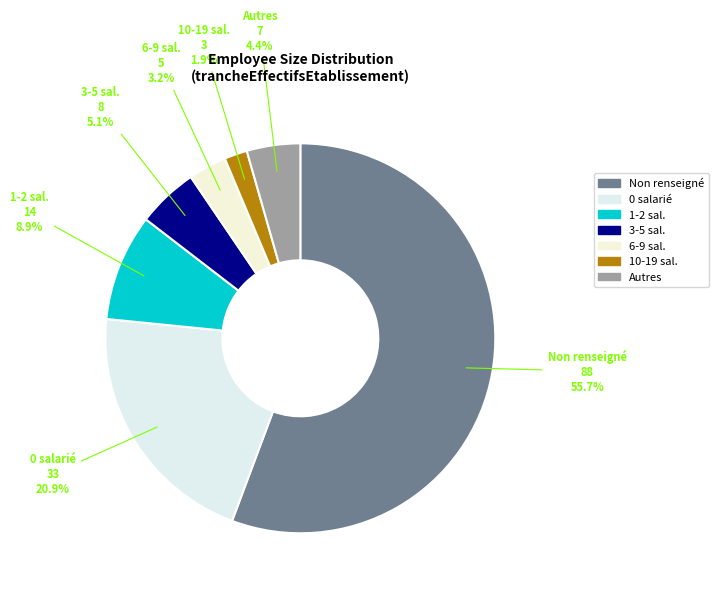

Count the number of slices in the pie.

7